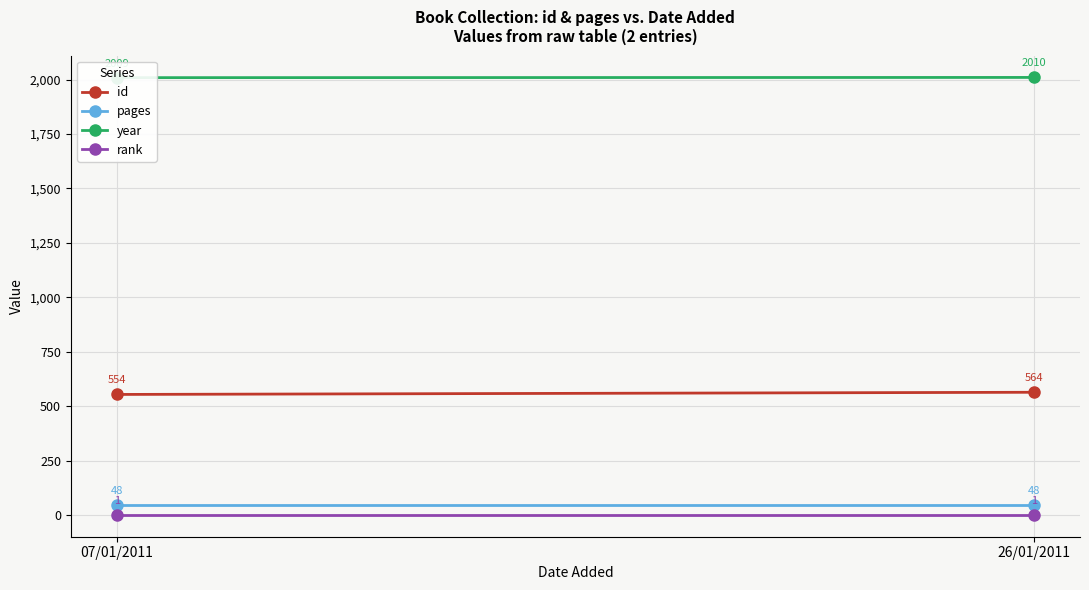

Count the number of categories in the chart.

2